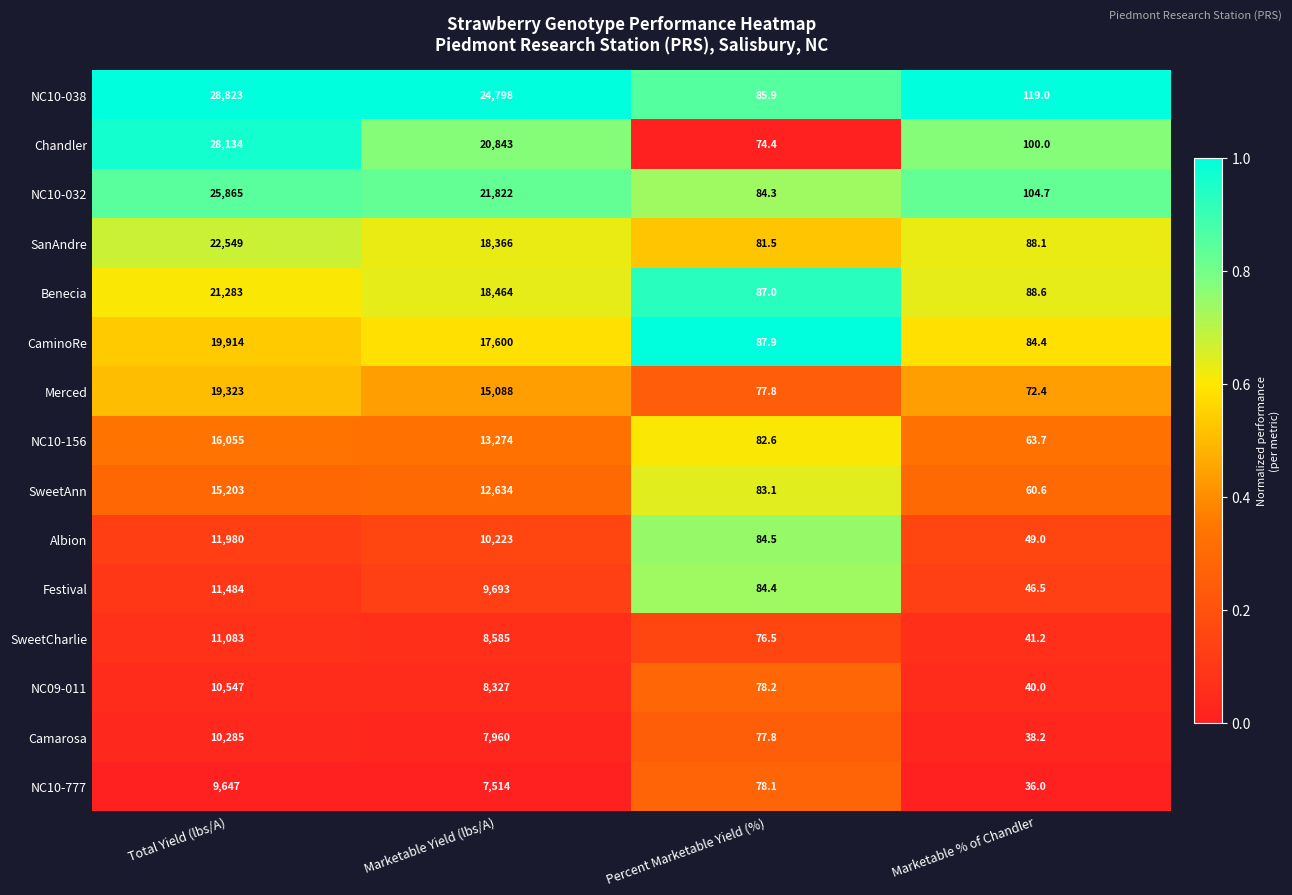

Rank the series by their maximum value, from lowest to highest.

NC10-777, Camarosa, NC09-011, SweetCharlie, Festival, Albion, SweetAnn, NC10-156, Merced, CaminoRe, Benecia, SanAndre, NC10-032, Chandler, NC10-038